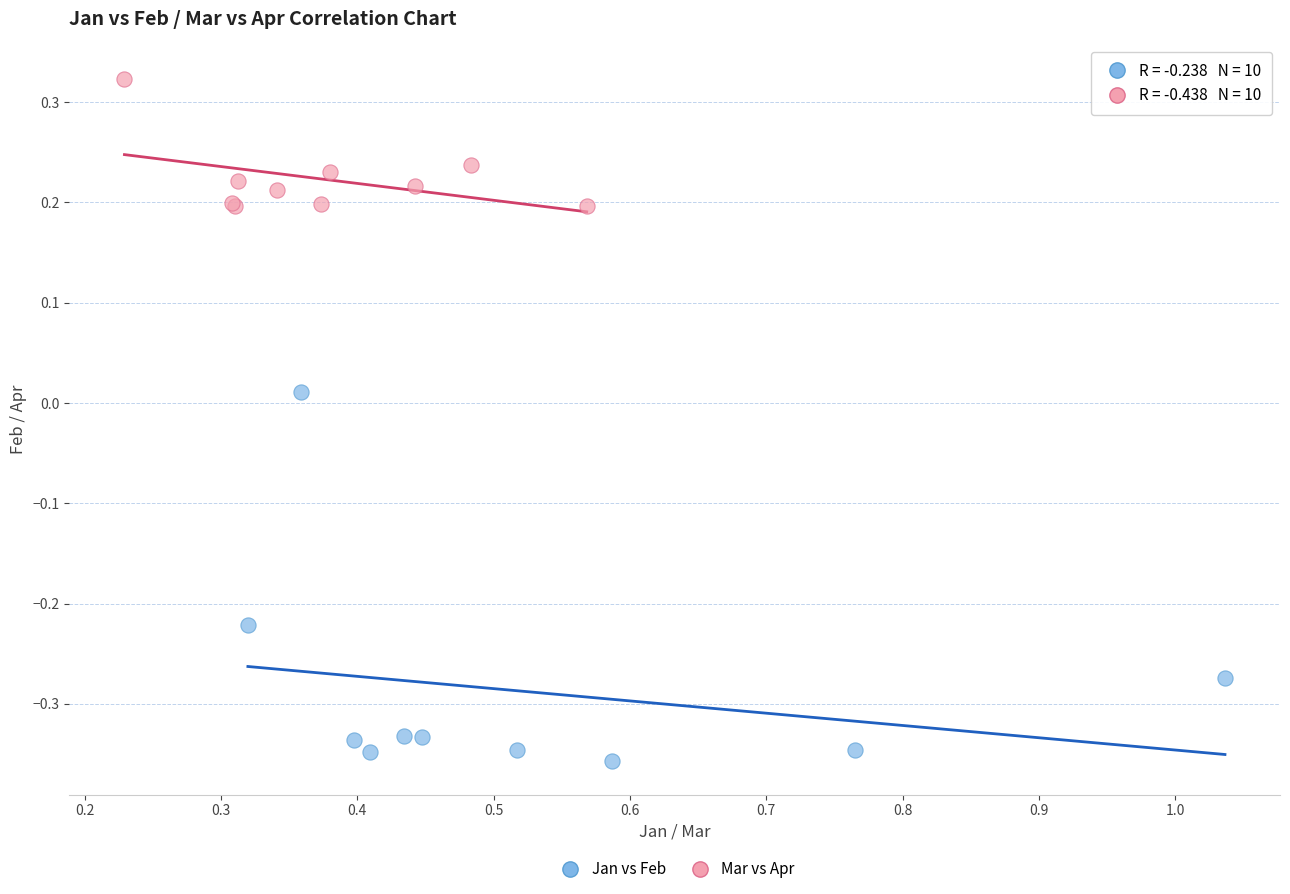

Which series reaches the minimum Y coordinate?

Jan vs Feb